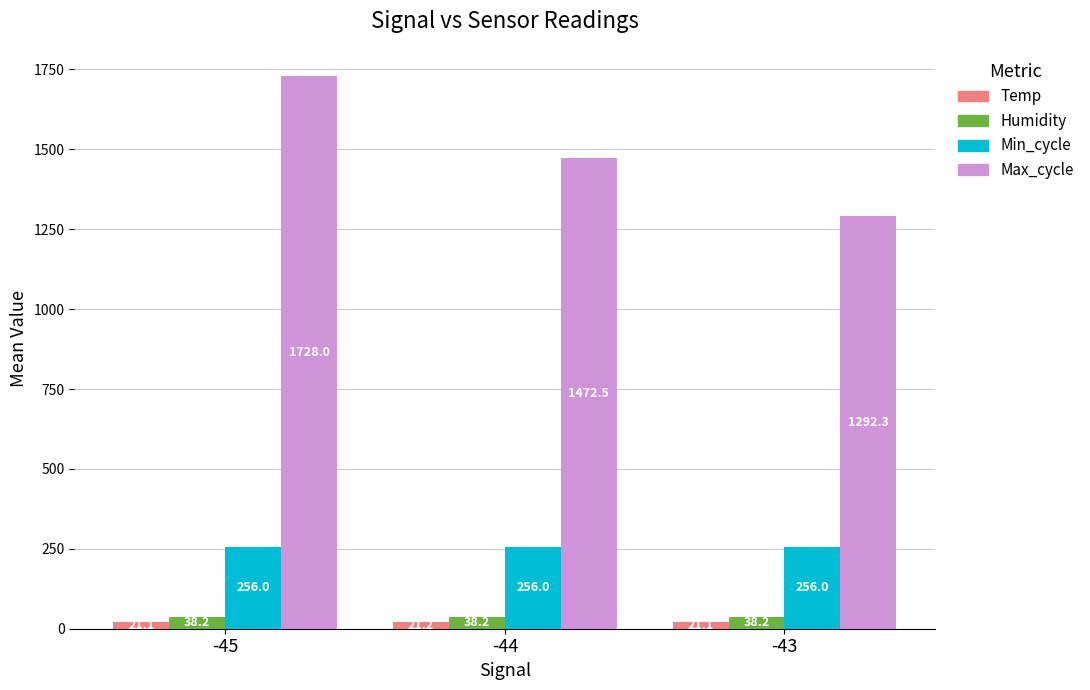

Read the Humidity value at -45.

38.2